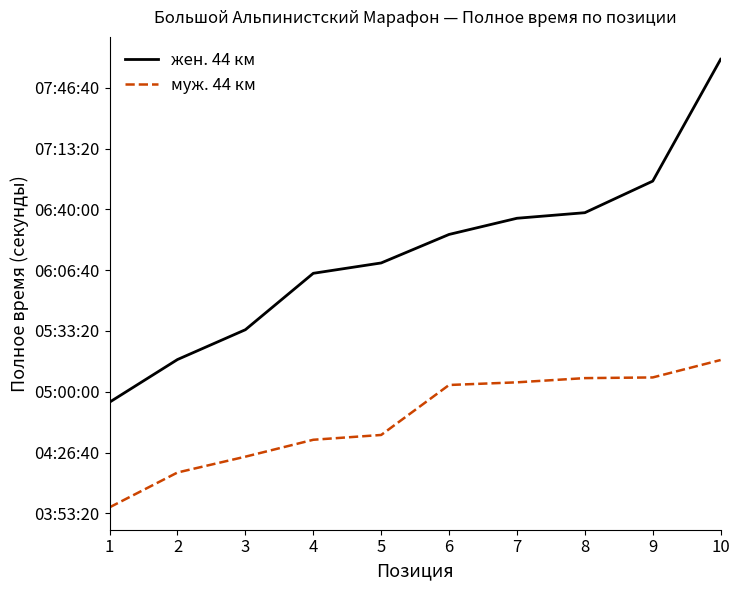

Reading left to right, extract all data points from this chart.

жен. 44 км: 17655.9	19058.5	20039.0	21894.8	22235.5	23173.4	23705.5	23888.7	24927.4	28935.1
муж. 44 км: 14196.7	15342.0	15862.6	16418.8	16576.9	18221.0	18308.3	18447.1	18469.2	19042.5